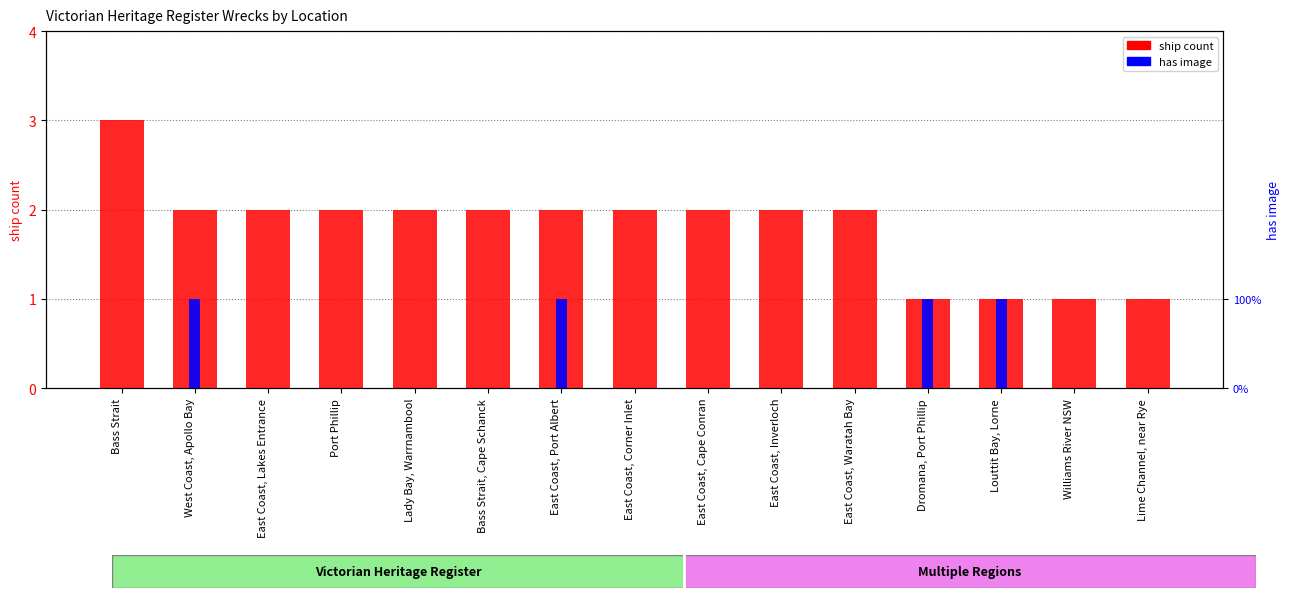

Count the number of categories in the chart.

15